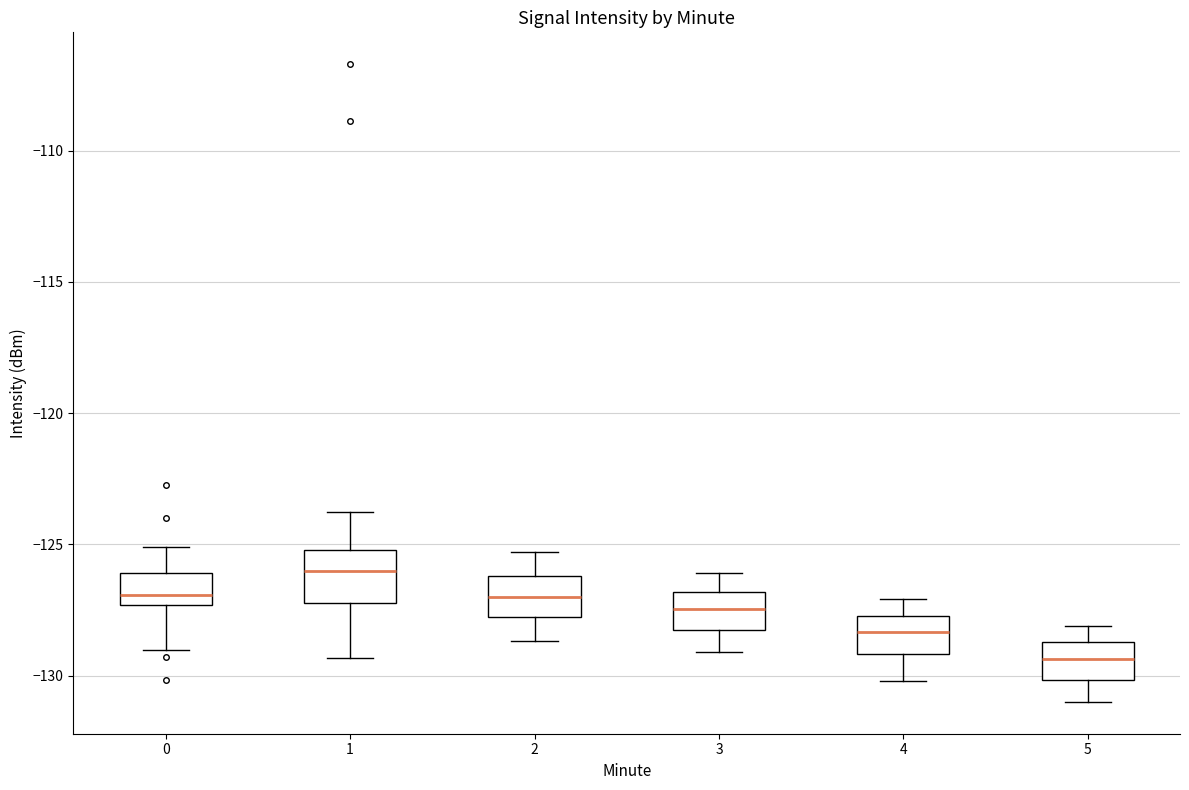

Reading left to right, transcribe this box plot: for each box, give where its median line is, the range the box spans, and where its two whiskers end, as read against the y-axis. The values are not printed on the chart, so give them approximately, as read against the axis.

0: median -127.0, box -127.5 to -126.0, whiskers -129.0 to -125.0
1: median -126.0, box -127.0 to -125.0, whiskers -129.5 to -124.0
2: median -127.0, box -127.5 to -126.0, whiskers -128.5 to -125.5
3: median -127.5, box -128.5 to -127.0, whiskers -129.0 to -126.0
4: median -128.5, box -129.0 to -127.5, whiskers -130.0 to -127.0
5: median -129.5, box -130.0 to -128.5, whiskers -131.0 to -128.0